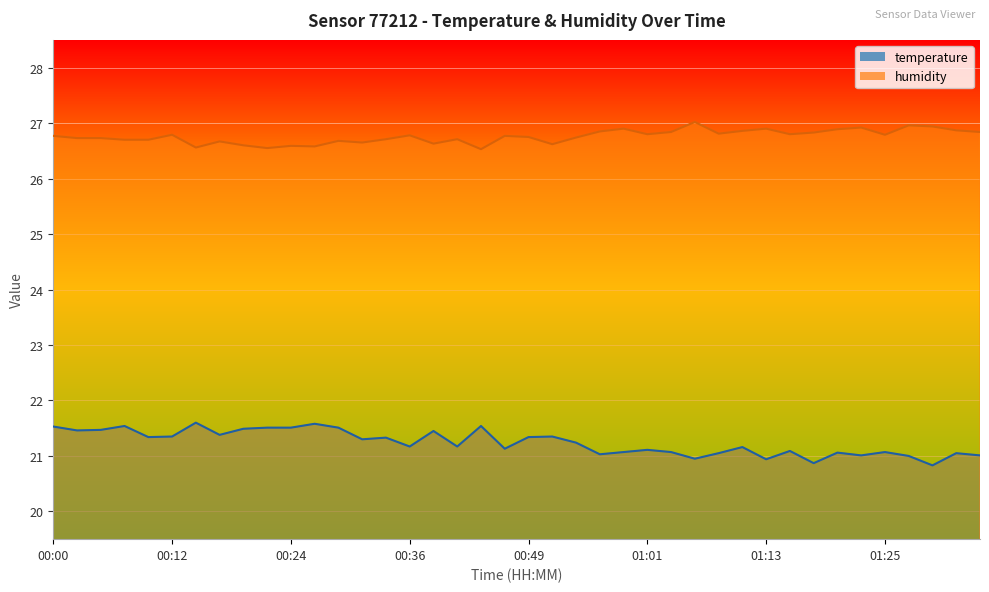

Reading left to right, transcribe all the data shown in this chart.

temperature: 00:00=21.5	00:02=21.5	00:05=21.5	00:07=21.5	00:10=21.3	00:12=21.4	00:14=21.6	00:17=21.4	00:19=21.5	00:22=21.5	00:24=21.5	00:27=21.6	00:29=21.5	00:32=21.3	00:34=21.3	00:36=21.2	00:39=21.4	00:41=21.2	00:44=21.5	00:46=21.1	00:49=21.3	00:51=21.4	00:54=21.2	00:56=21.0	00:58=21.1	01:01=21.1	01:03=21.1	01:06=20.9	01:08=21.1	01:11=21.2	01:13=20.9	01:16=21.1	01:18=20.9	01:21=21.1	01:23=21.0	01:25=21.1	01:28=21.0	01:30=20.8	01:33=21.1	01:35=21.0
humidity: 00:00=26.8	00:02=26.7	00:05=26.7	00:07=26.7	00:10=26.7	00:12=26.8	00:14=26.6	00:17=26.7	00:19=26.6	00:22=26.6	00:24=26.6	00:27=26.6	00:29=26.7	00:32=26.6	00:34=26.7	00:36=26.8	00:39=26.6	00:41=26.7	00:44=26.5	00:46=26.8	00:49=26.8	00:51=26.6	00:54=26.7	00:56=26.9	00:58=26.9	01:01=26.8	01:03=26.8	01:06=27.0	01:08=26.8	01:11=26.9	01:13=26.9	01:16=26.8	01:18=26.8	01:21=26.9	01:23=26.9	01:25=26.8	01:28=27.0	01:30=26.9	01:33=26.9	01:35=26.8